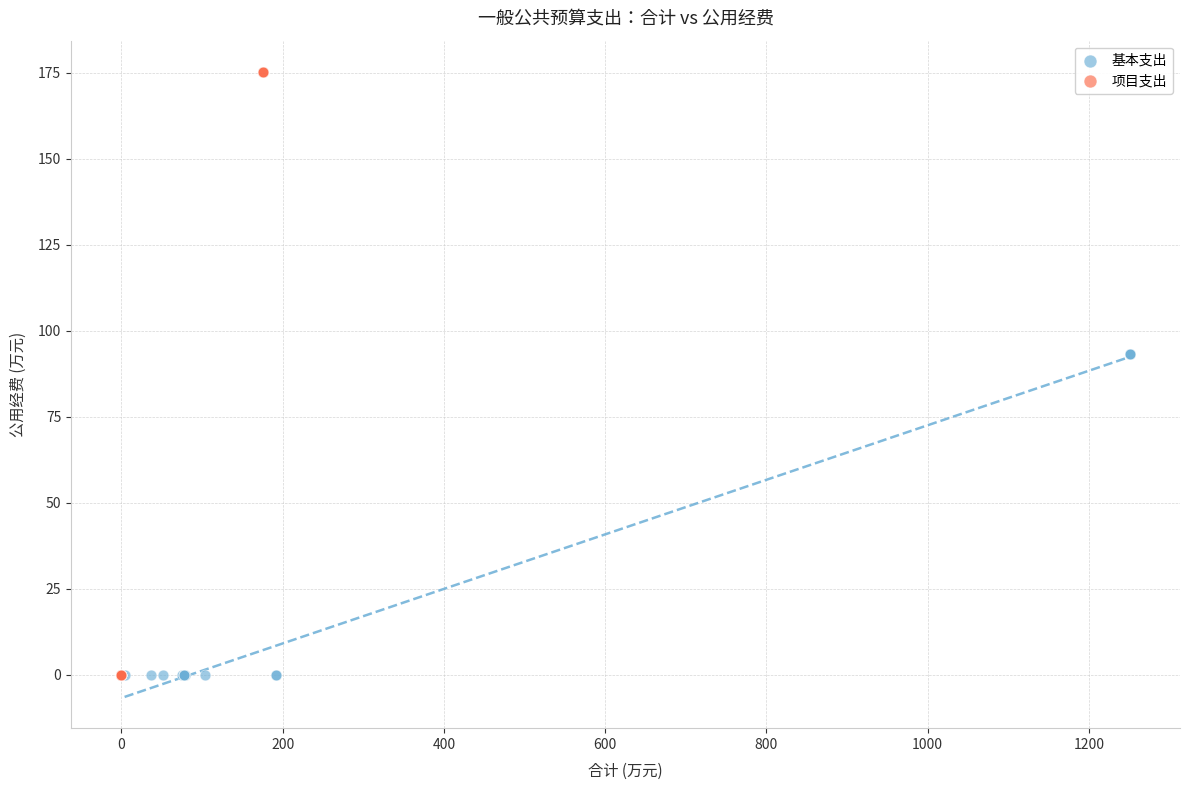

Which series contains the highest Y value?

项目支出